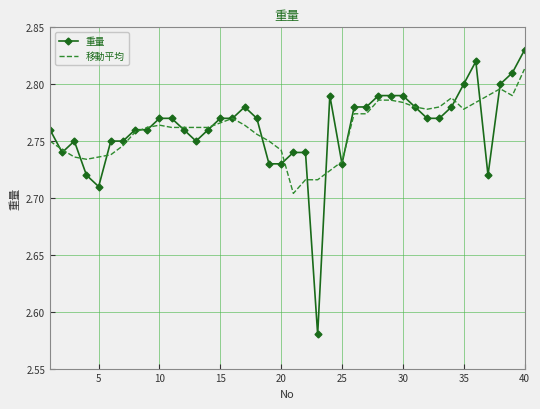

Which series has the largest range (max minus min)?

重量